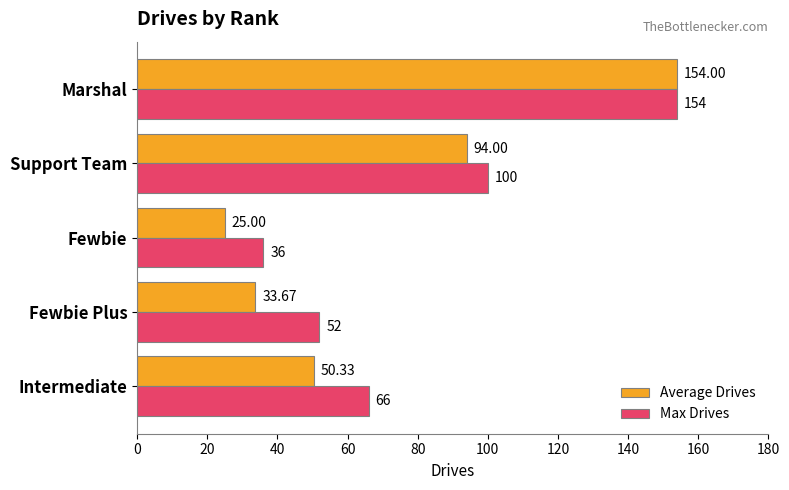

Where is Average Drives nearest to the value 89?

Support Team